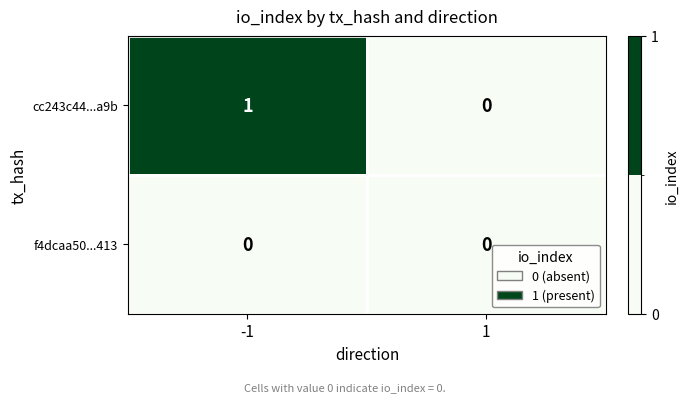

Which series has the largest total across all categories?

cc243c44...a9b